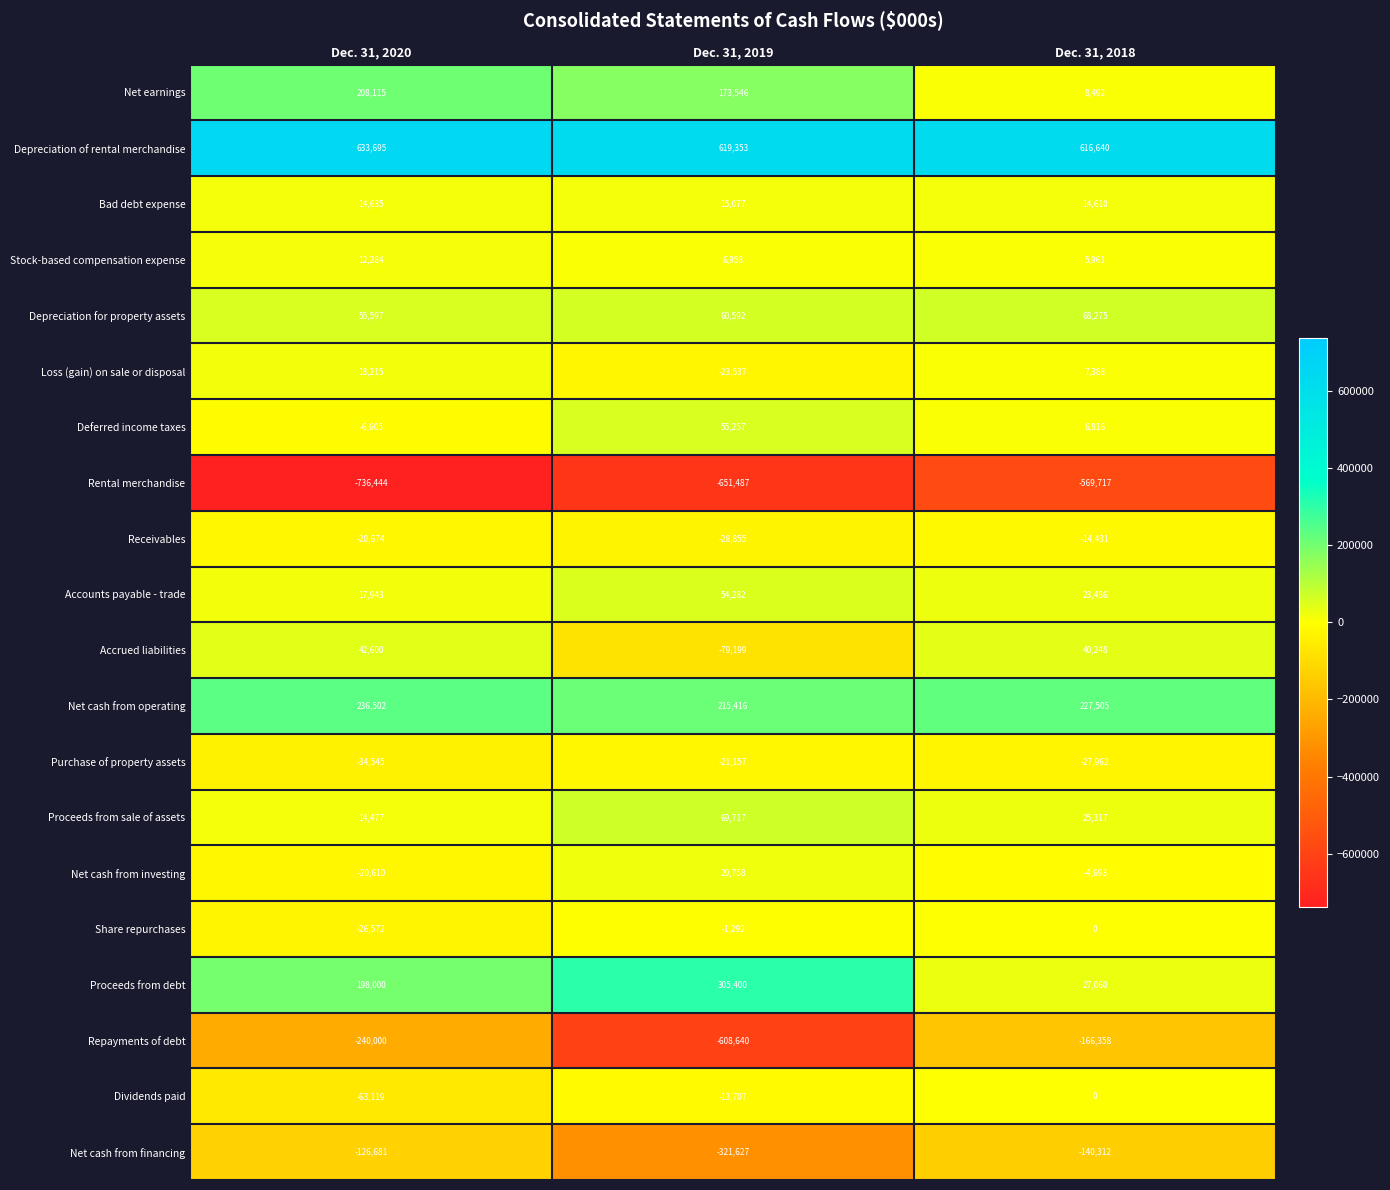

The Net cash from financing series shows -101736 at Dec. 31, 2019. True or false?

False